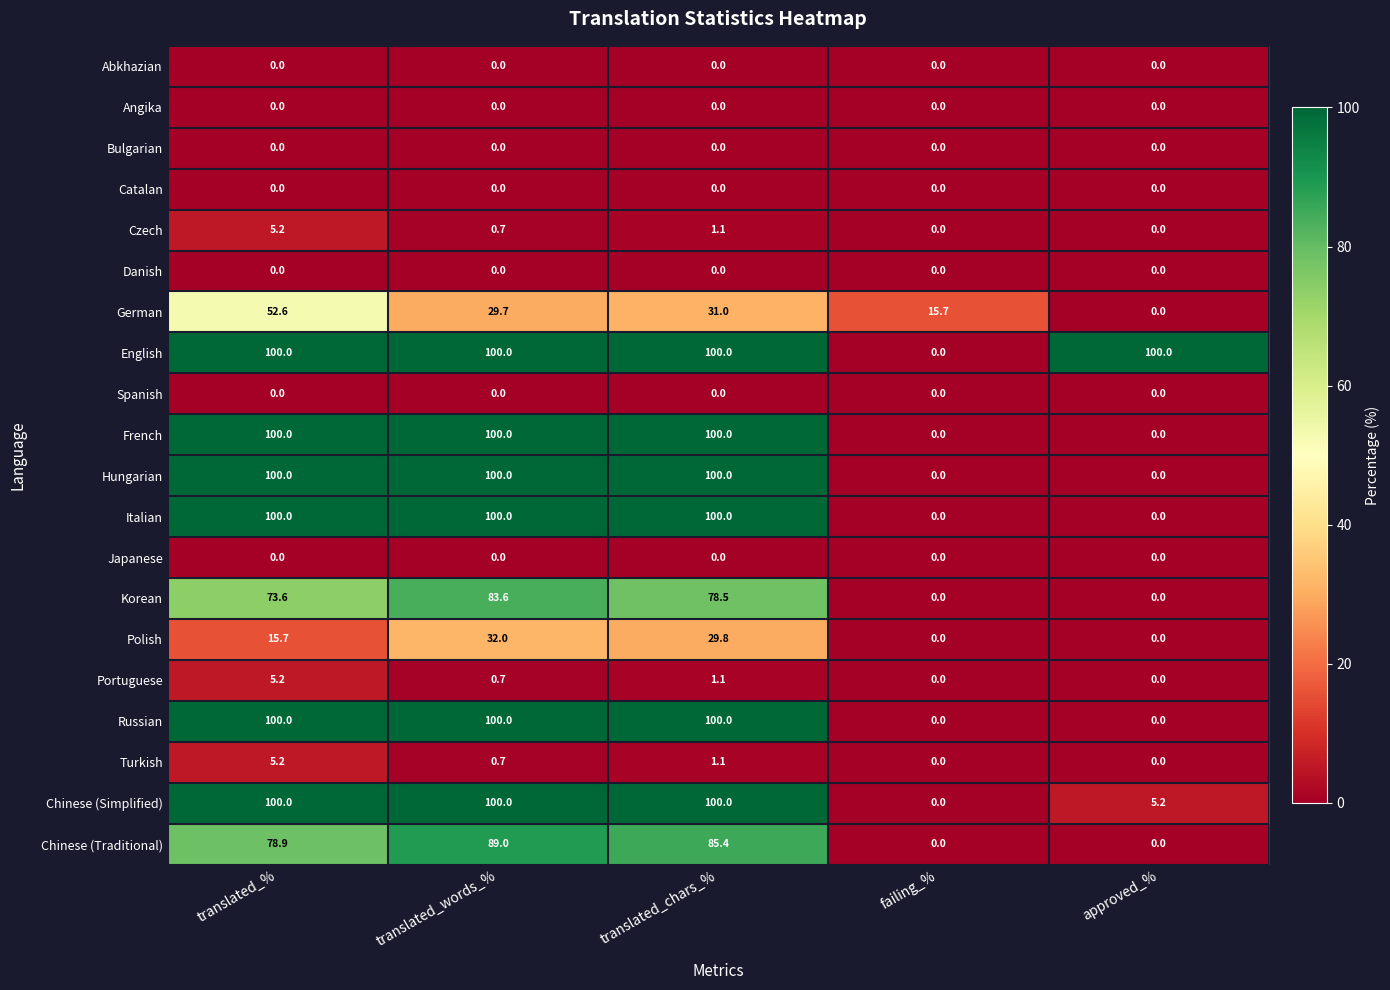

What is the difference between the highest and lowest values at failing_%?

15.7